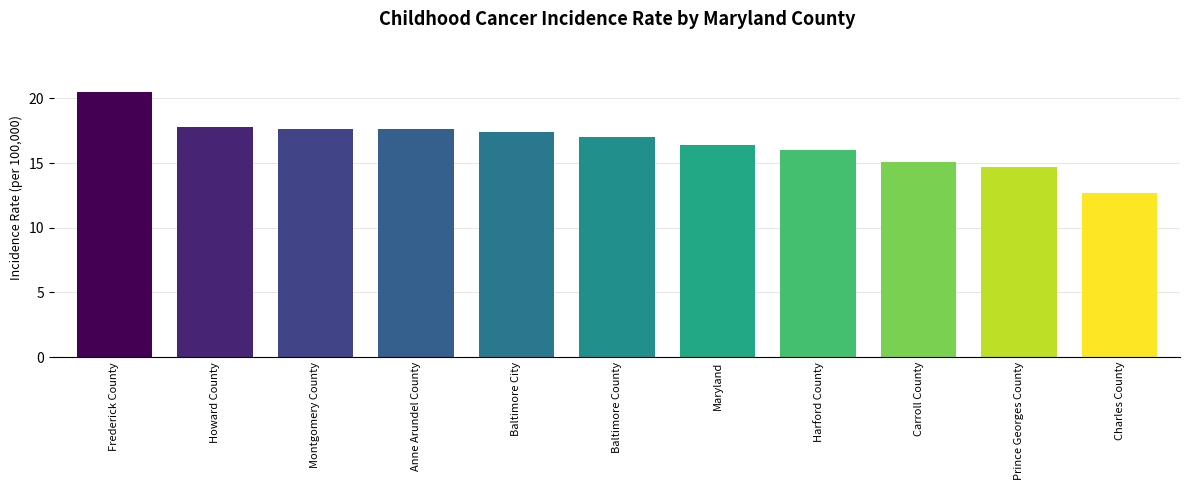

Reading right to left, transcribe all the data shown in this chart.

Charles County=12.7	Prince Georges County=14.7	Carroll County=15.1	Harford County=16.0	Maryland=16.4	Baltimore County=17.0	Baltimore City=17.4	Anne Arundel County=17.6	Montgomery County=17.6	Howard County=17.8	Frederick County=20.5